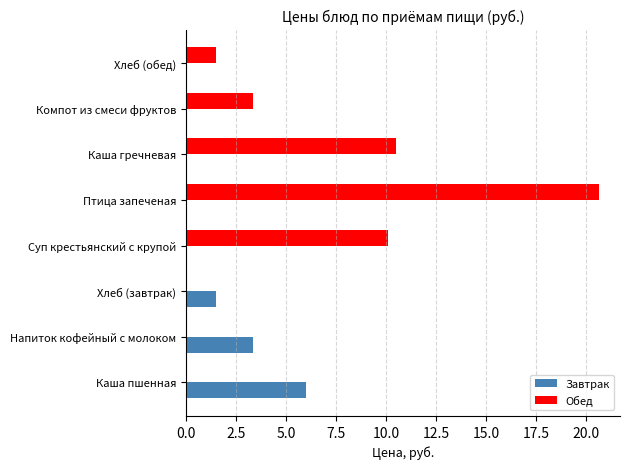

Is the value of Обед at Компот из смеси фруктов greater than the value of Завтрак at Птица запеченая?

Yes